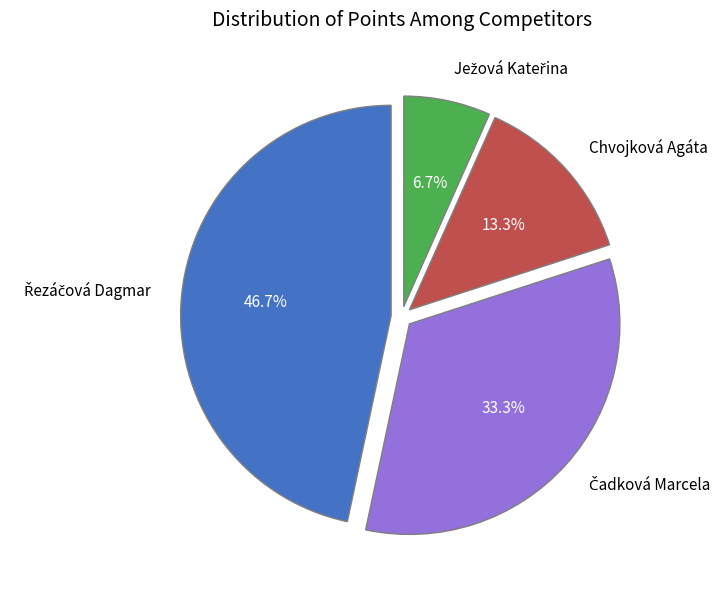

Is there any slice that represents more than half of the pie?

No